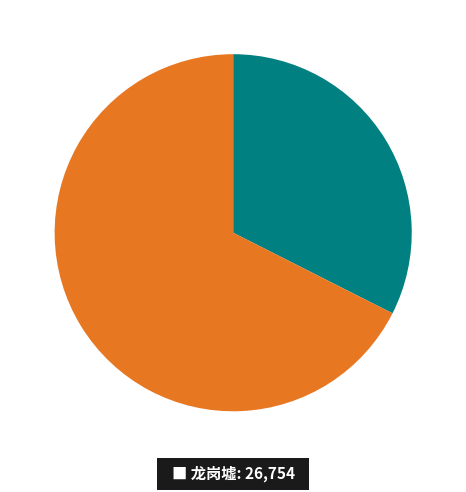

Does any single category account for the majority?

Yes